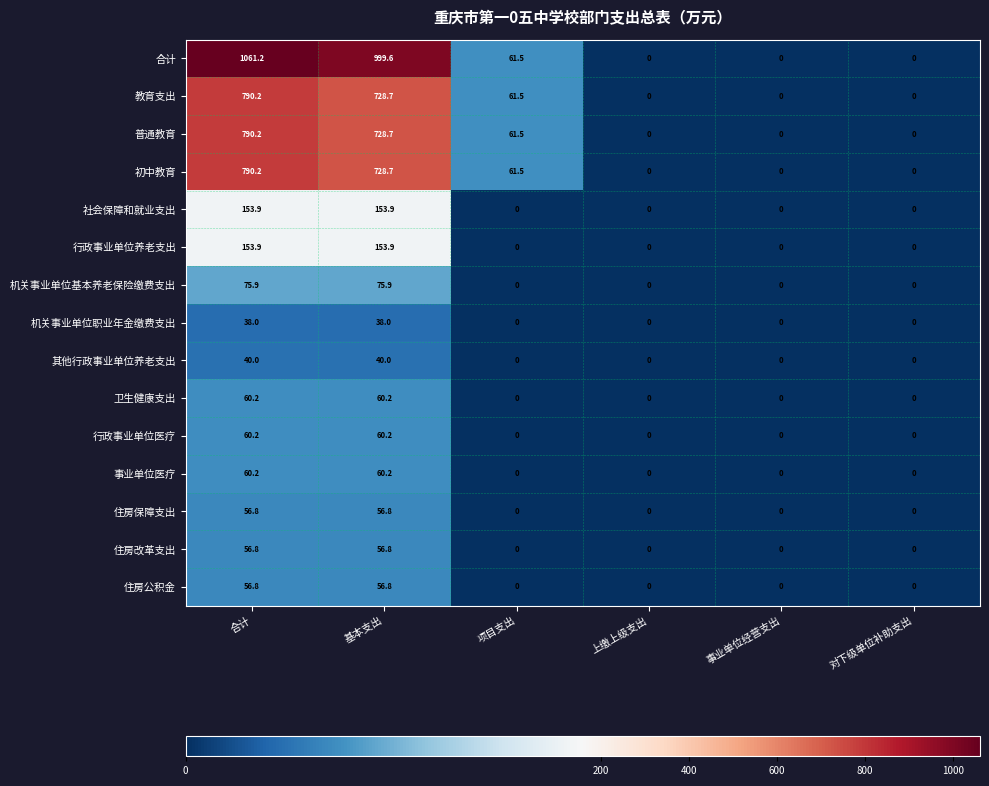

What is the difference between the second highest and second lowest values in the 住房改革支出 series?

56.8